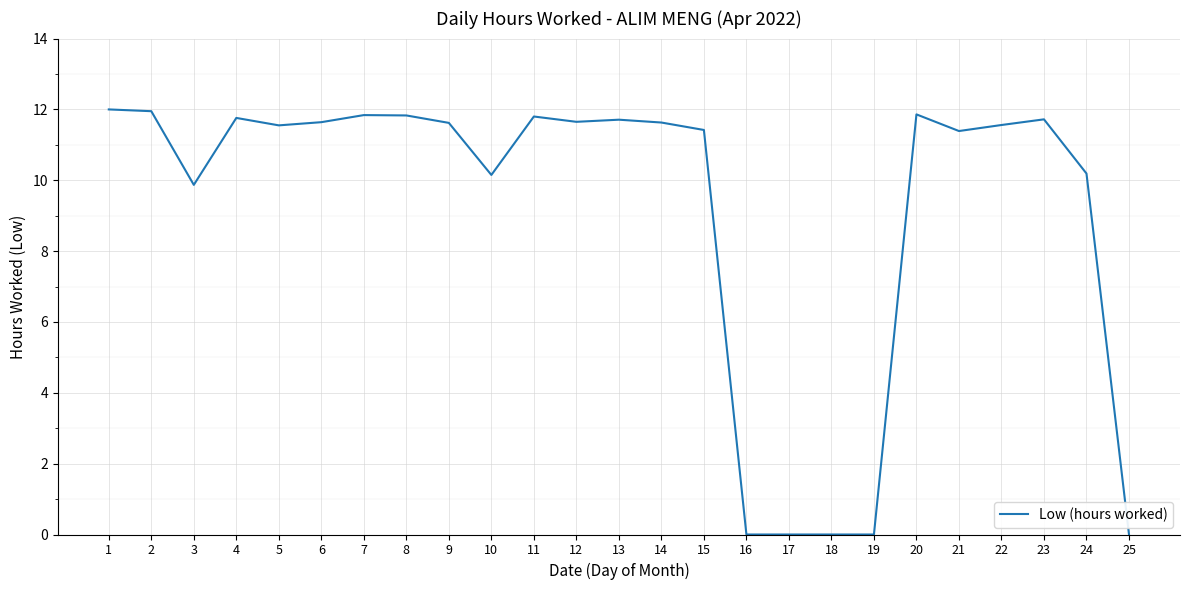

The chart shows a value of 19.7 at 21. True or false?

False